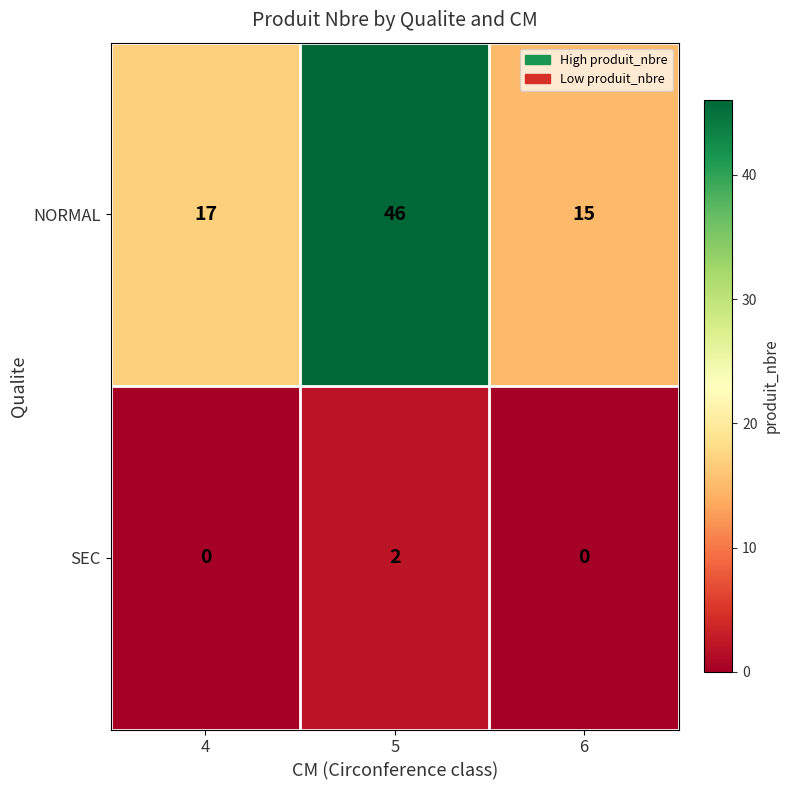

At which category is the sum across all series the highest?

5